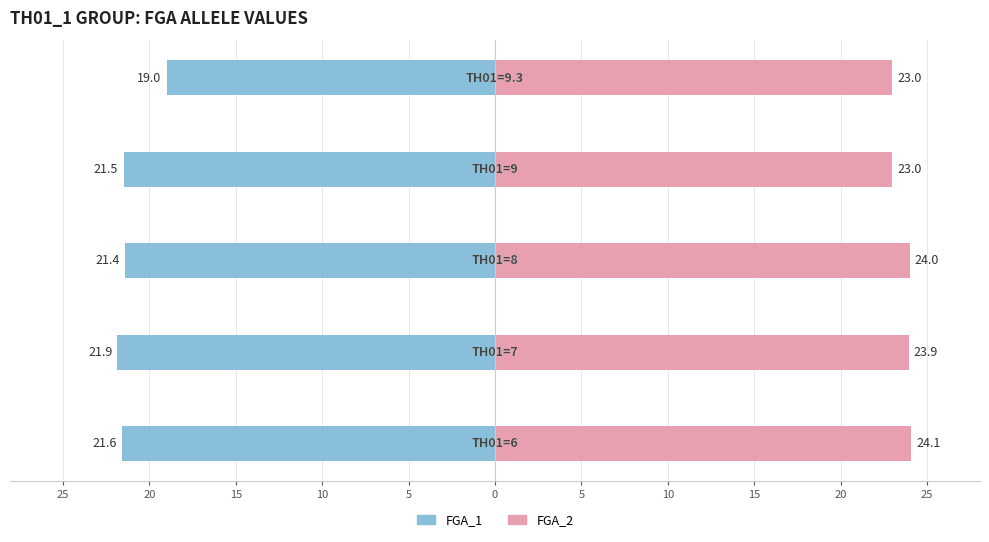

Between 5 and 15, which series saw the biggest shift?

FGA_1